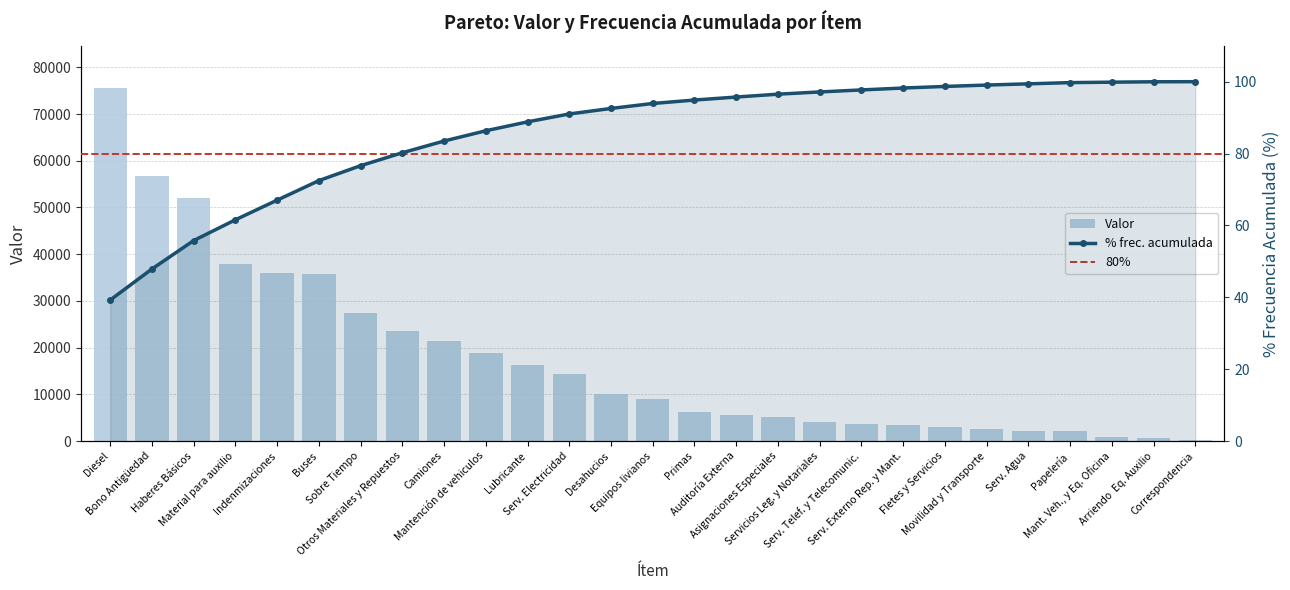

What is the total value across all series at Asignaciones Especiales?

5332.5